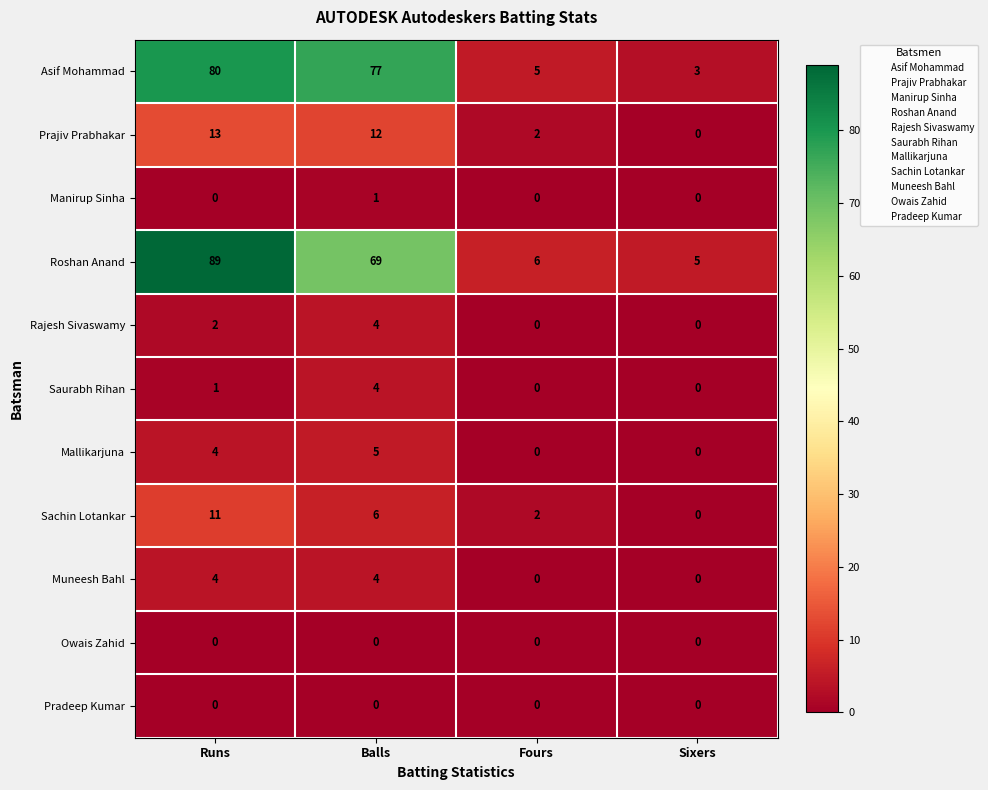

List the labels in order of Sachin Lotankar value, largest first.

Runs, Balls, Fours, Sixers